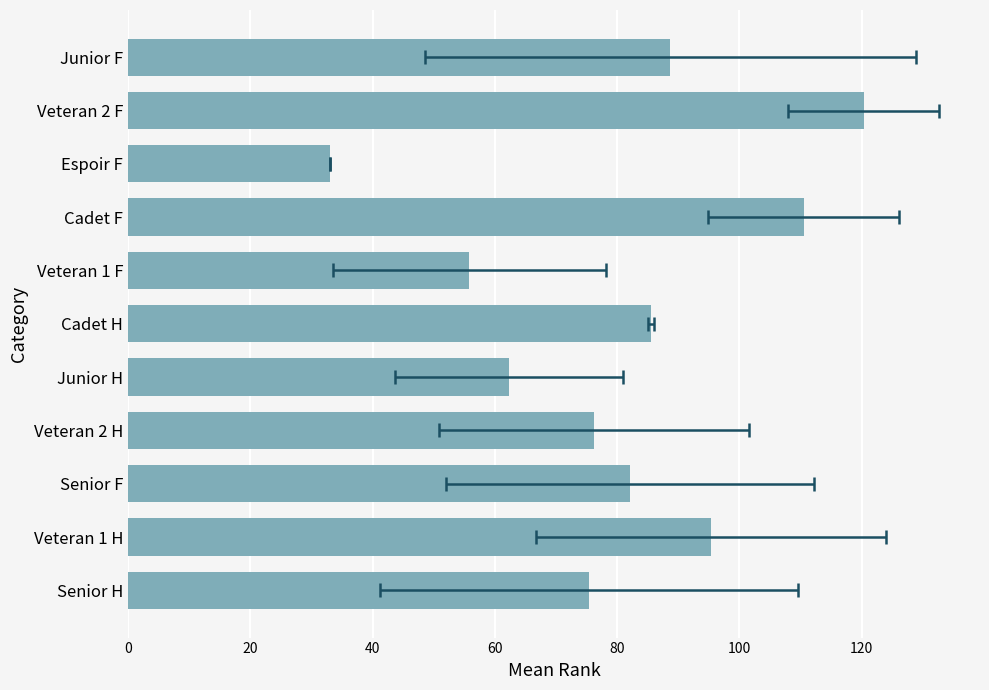

Reading right to left, transcribe all the data shown in this chart.

88.7	120.3	33.0	110.5	55.8	85.5	62.3	76.2	82.1	95.4	75.4